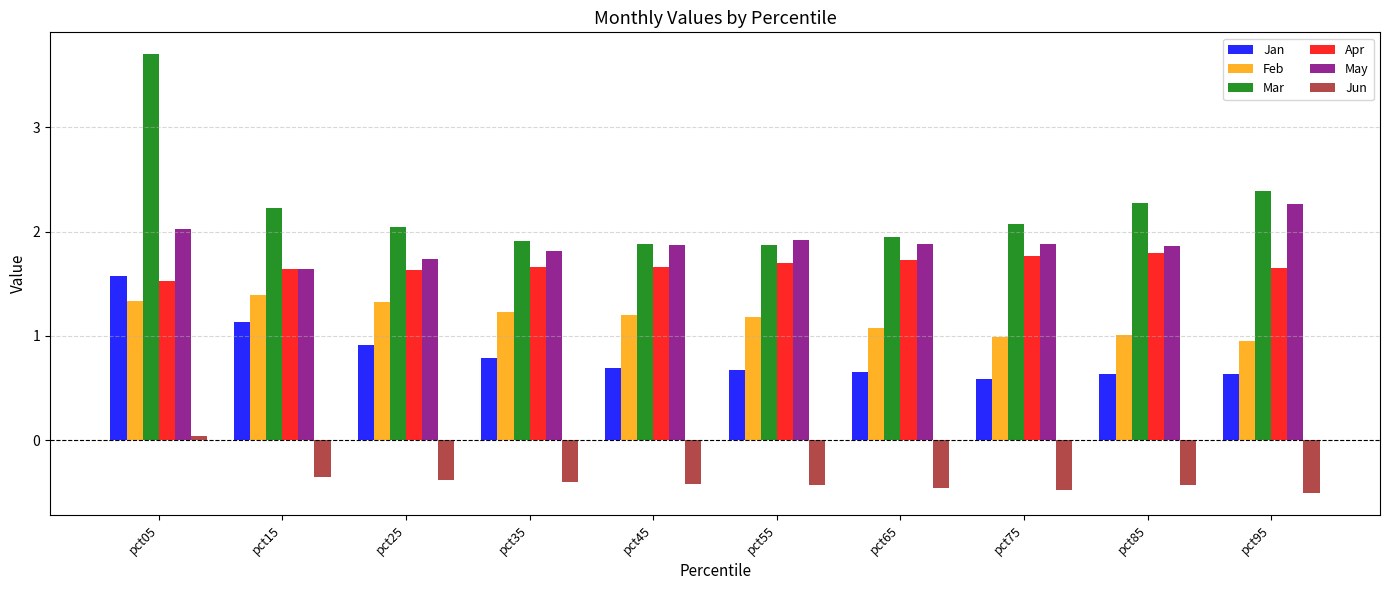

At which category does the chart reach its peak across all series?

pct05